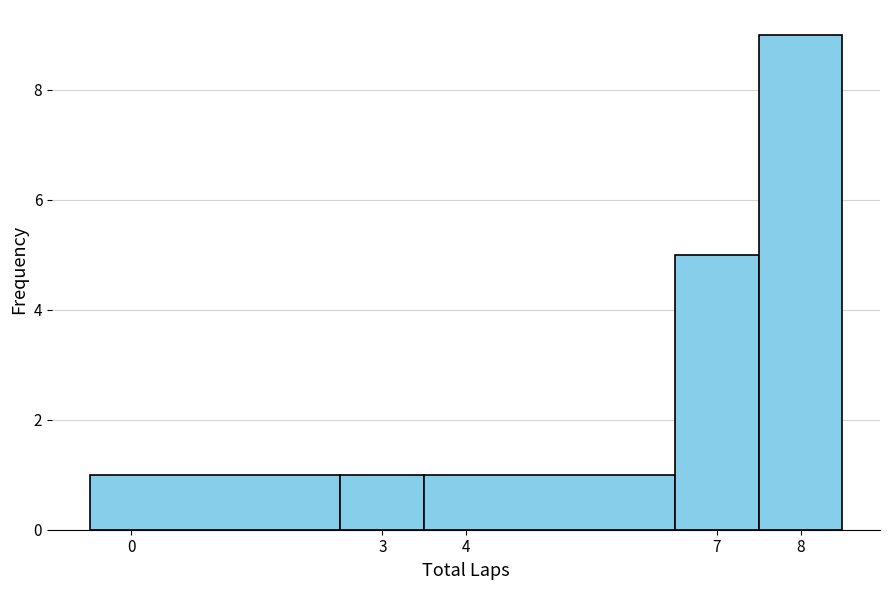

Reading left to right, list every bar in this chart as the range it spans on the x-axis followed by its height. The values are not printed on the chart, so give them approximately, as read against the axis.

-0.5 to 2.5: 1
2.5 to 3.5: 1
3.5 to 6.5: 1
6.5 to 7.5: 5
7.5 to 8.5: 9